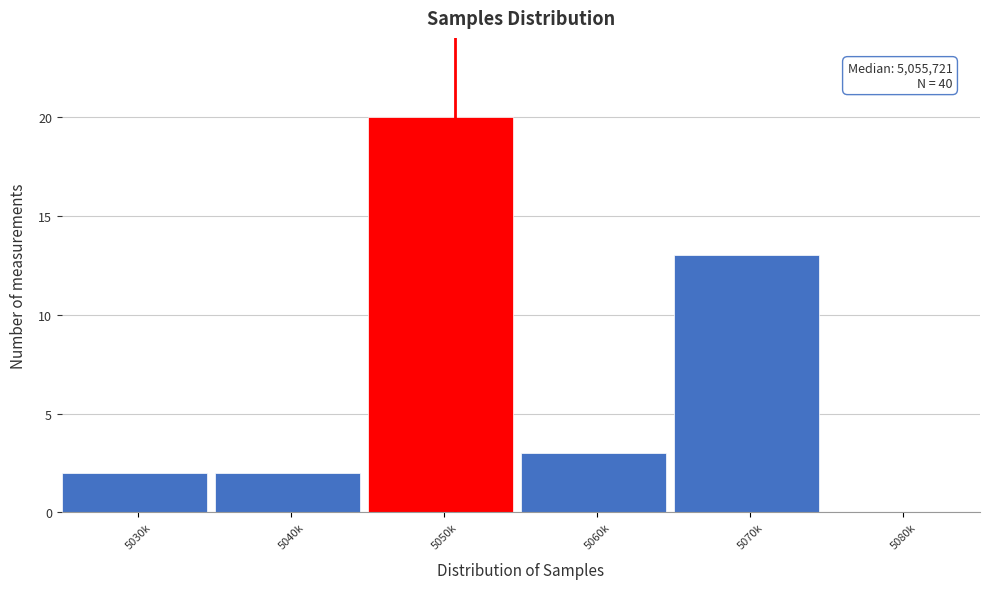

Reading left to right, transcribe all the data shown in this chart.

5030k=2	5040k=2	5050k=20	5060k=3	5070k=13	5080k=0